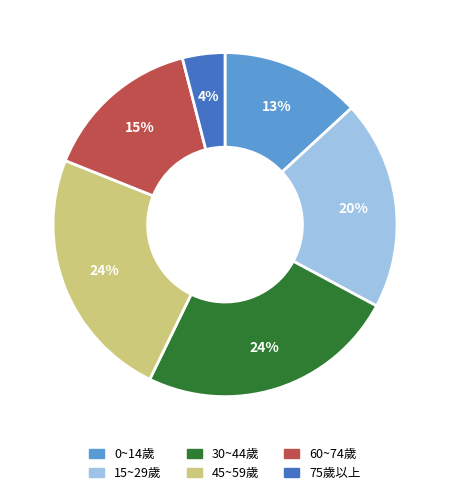

Between 45~59歲 and 60~74歲, which is larger?

45~59歲